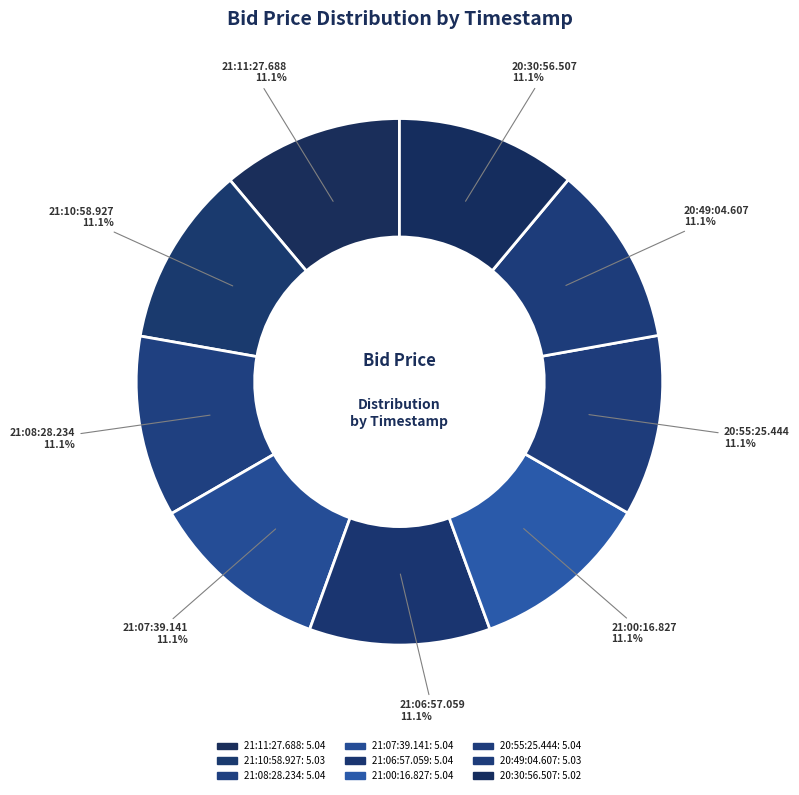

To the nearest percent, what percentage of the pie is 21:00:16.827?

11%